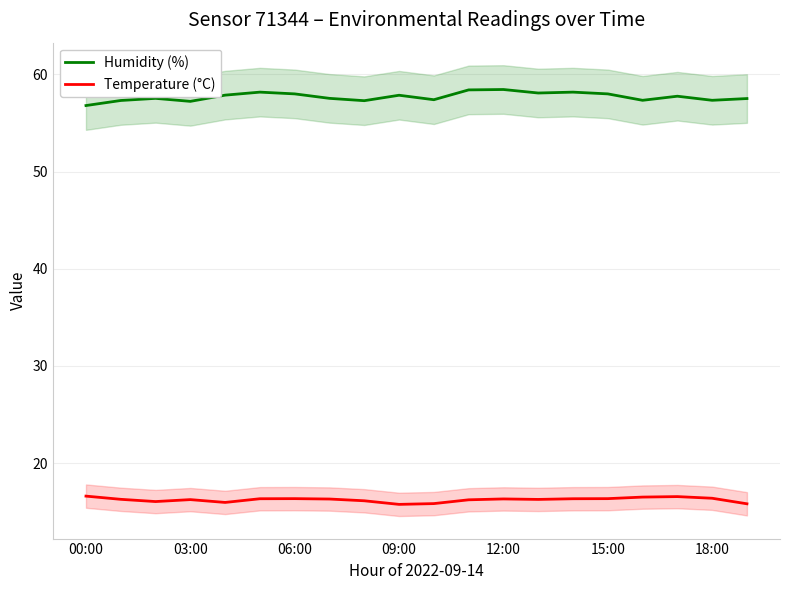

At which label is Humidity (%) closest to 57?

00:00